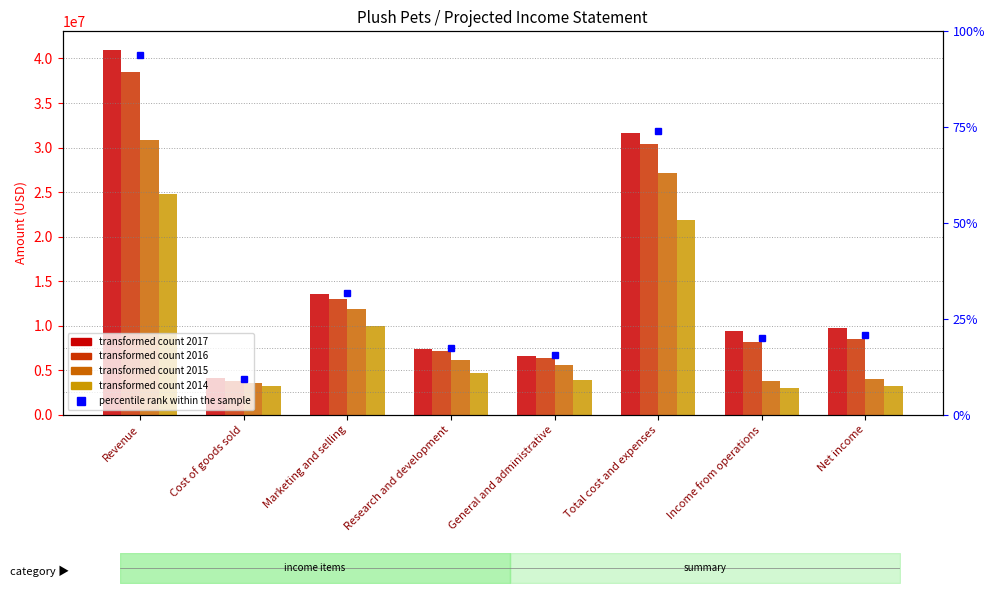

Which category has the lowest value in the 2017 series?

Cost of goods sold